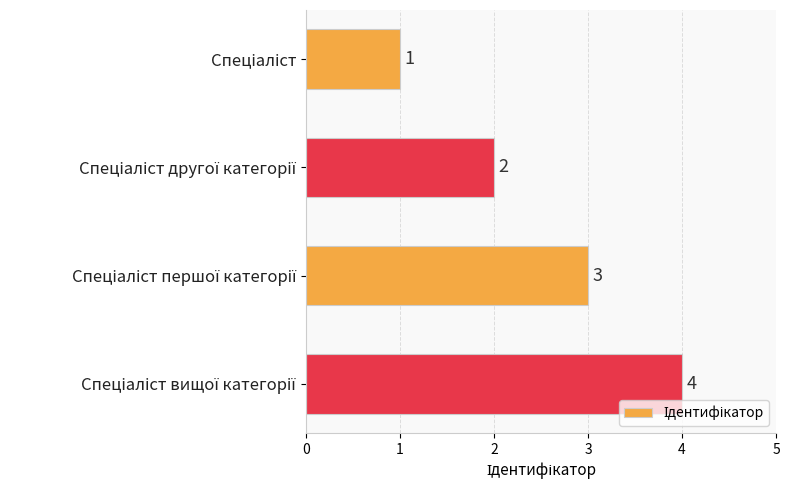

What is the minimum value shown in the chart?

1